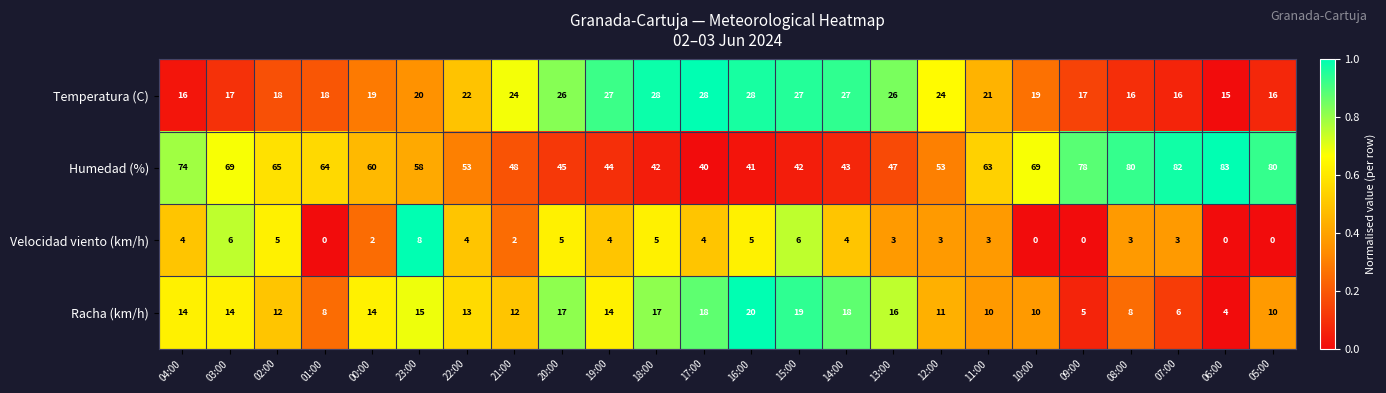

Which category has the lowest value in the Temperatura (C) series?

06:00